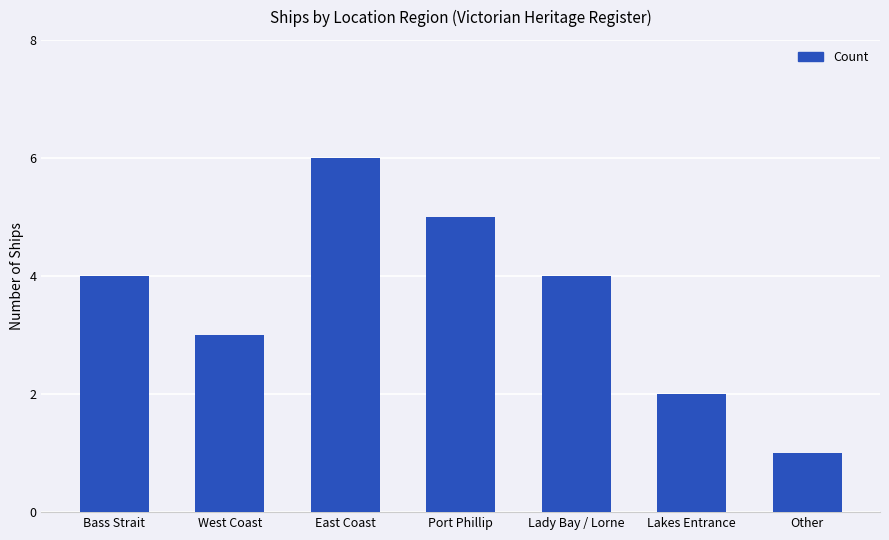

Approximately how many times larger is the value at Other compared to Lakes Entrance?

0.5